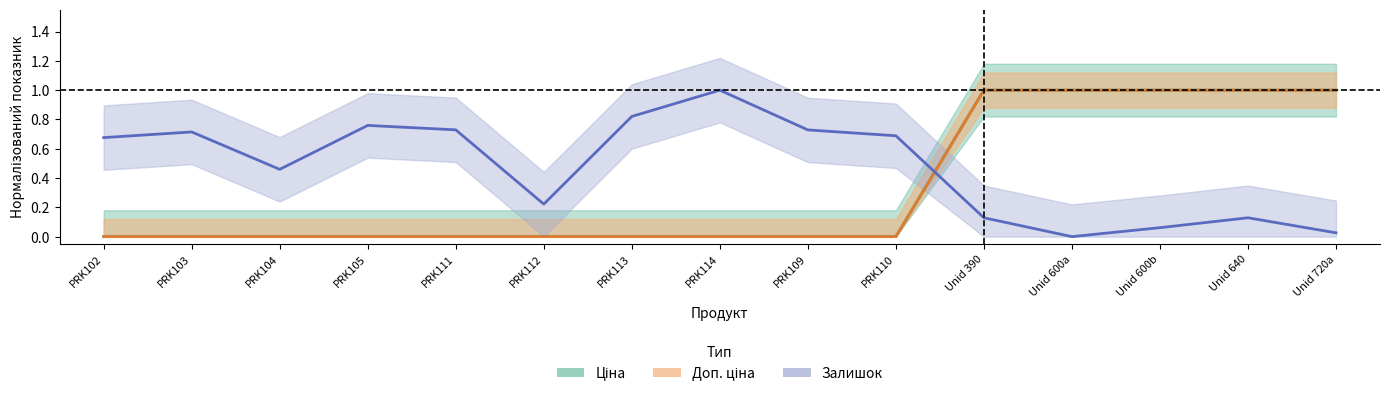

Which category has the lowest value in the Доп. ціна series?

PRK102